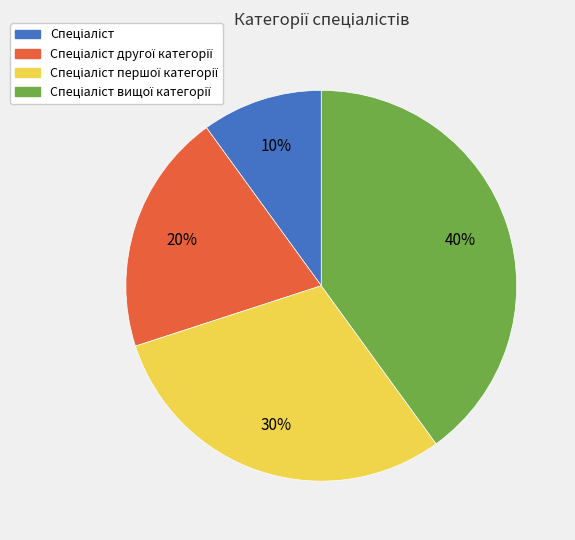

To the nearest percent, what is the average slice percentage?

25%